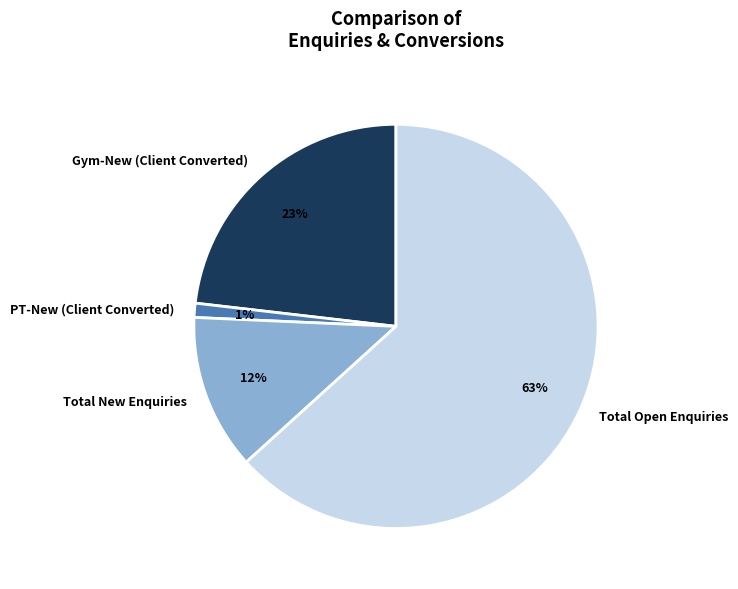

Rank the categories by value from highest to lowest.

Total Open Enquiries, Gym-New (Client Converted), Total New Enquiries, PT-New (Client Converted)